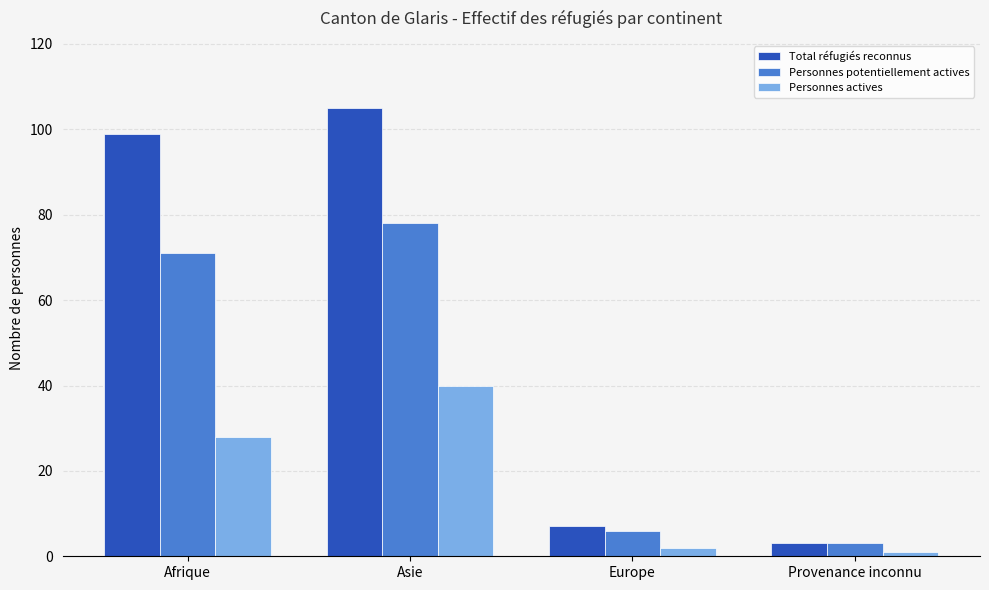

What is the maximum value for Personnes potentiellement actives?

78